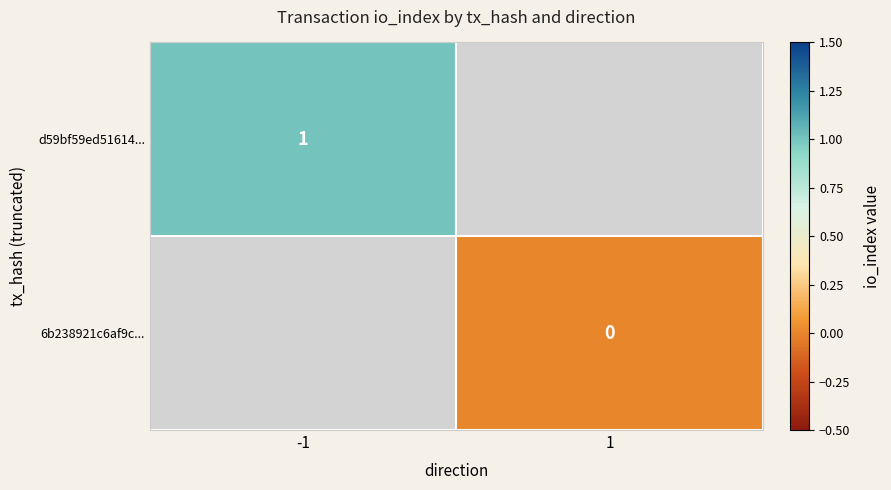

The value of d59bf59ed51614... at -1 is 2. True or false?

False